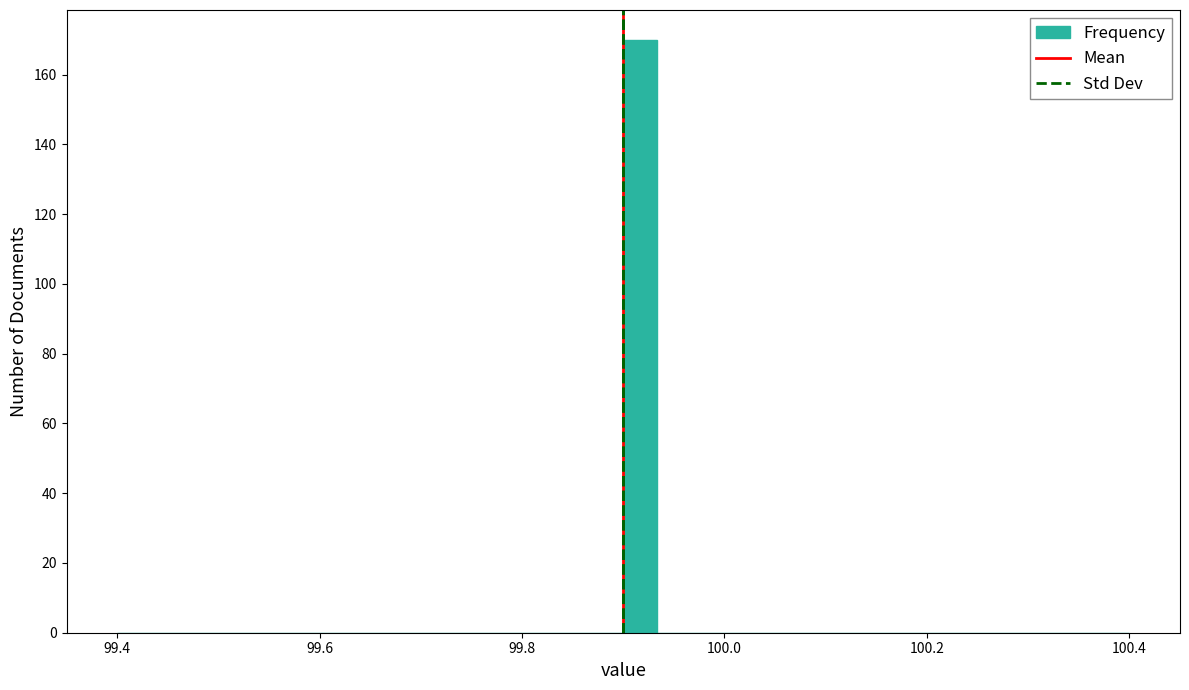

Read against the x-axis, roughly where is the centre of the tallest bar?

99.92